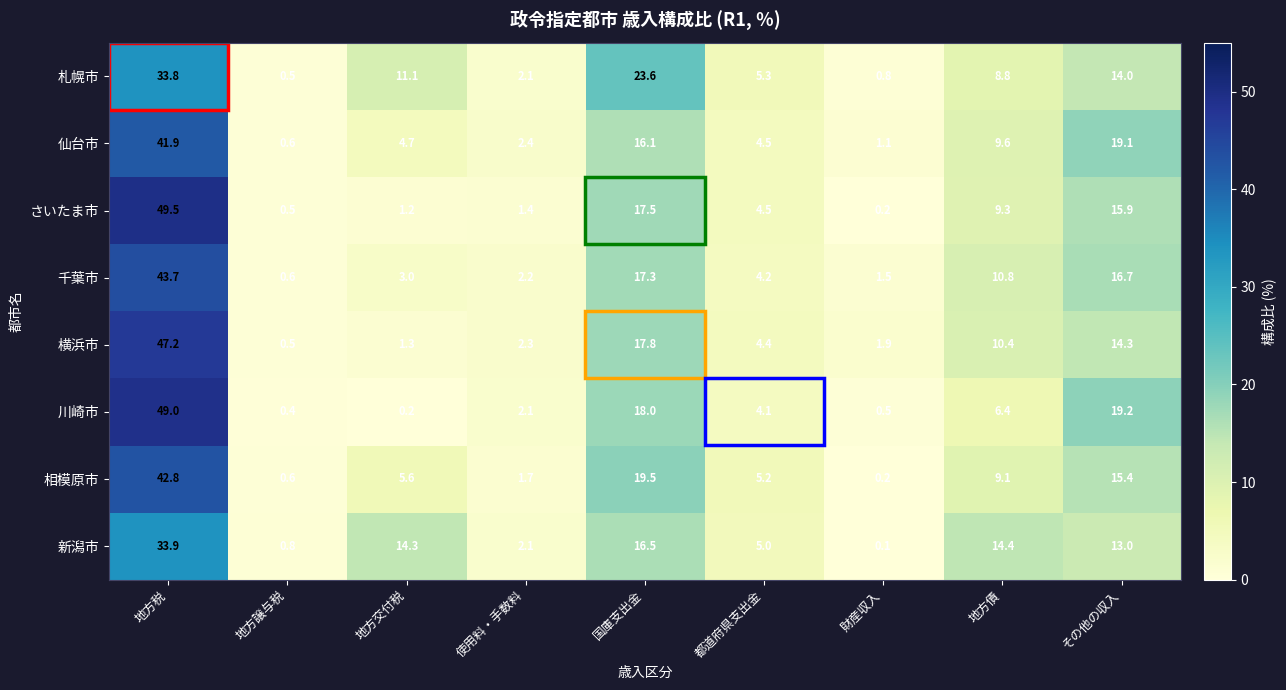

The value of 新潟市 at 地方債 is 23.5. True or false?

False